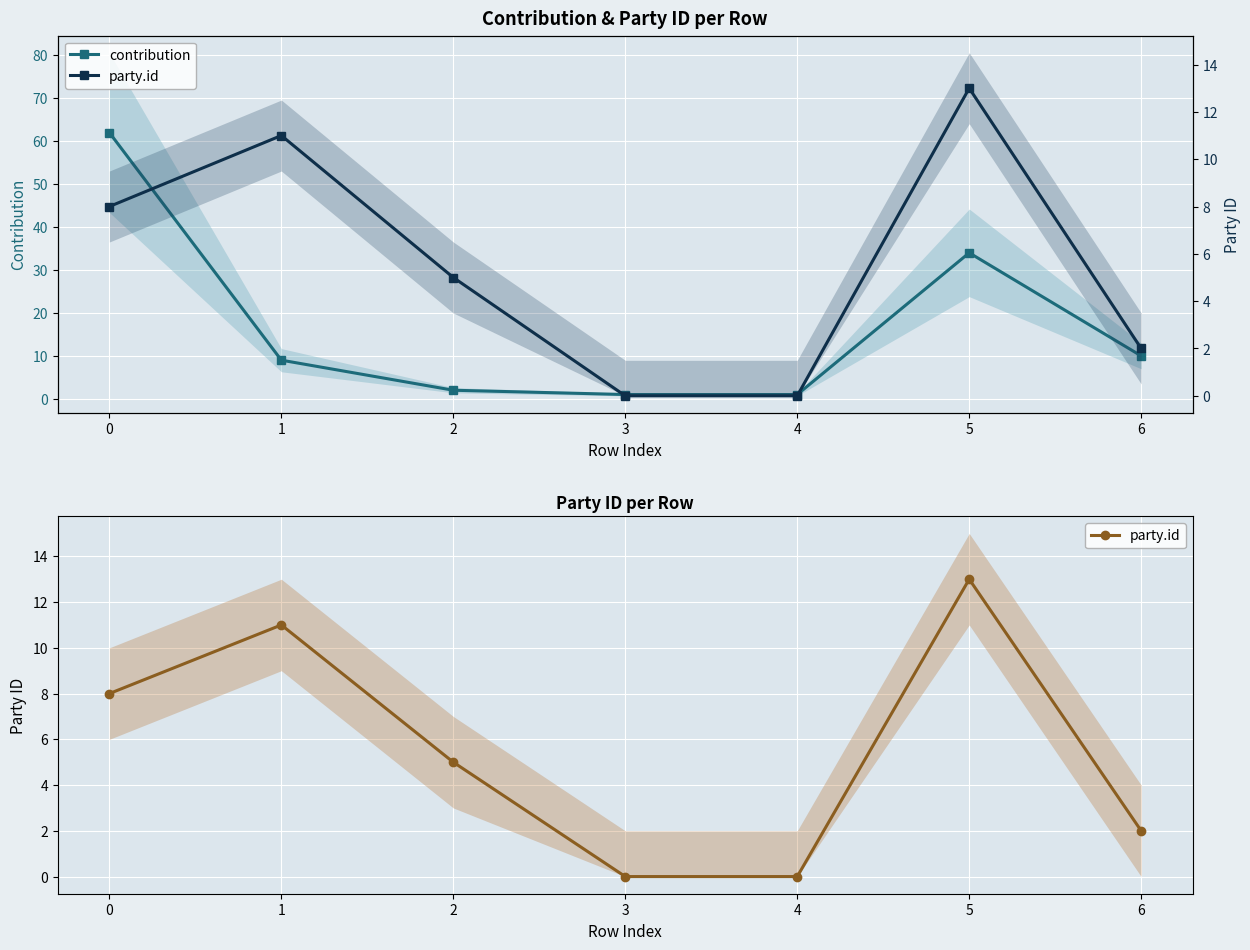

List the labels in order of contribution value, largest first.

0, 5, 6, 1, 2, 3, 4